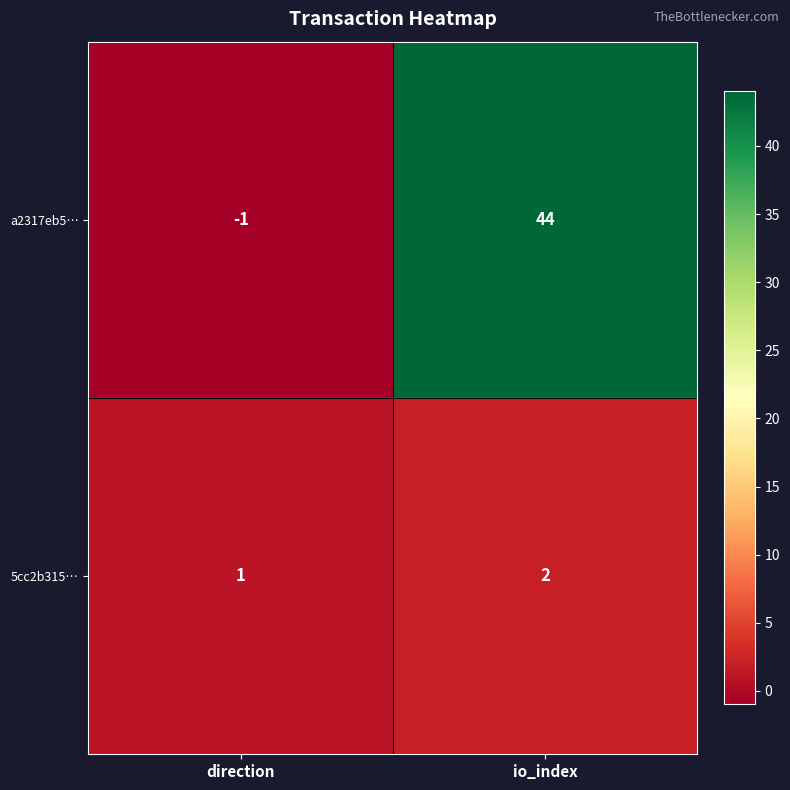

What is the total value across all series at io_index?

46